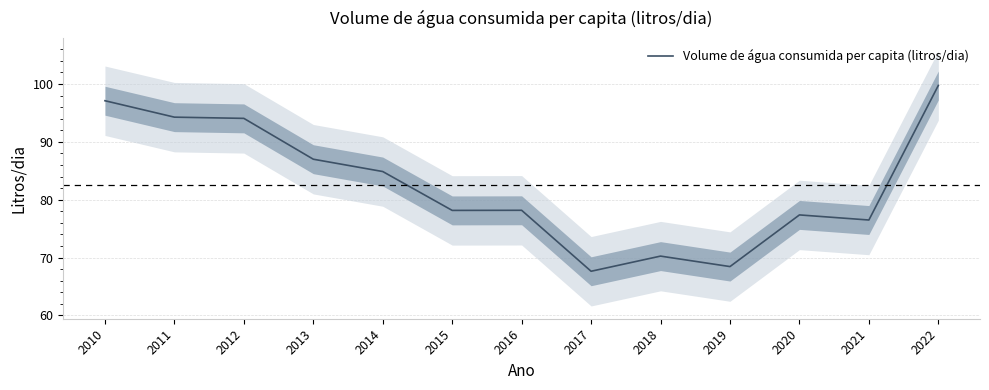

What is the difference between the maximum and minimum values?

32.1